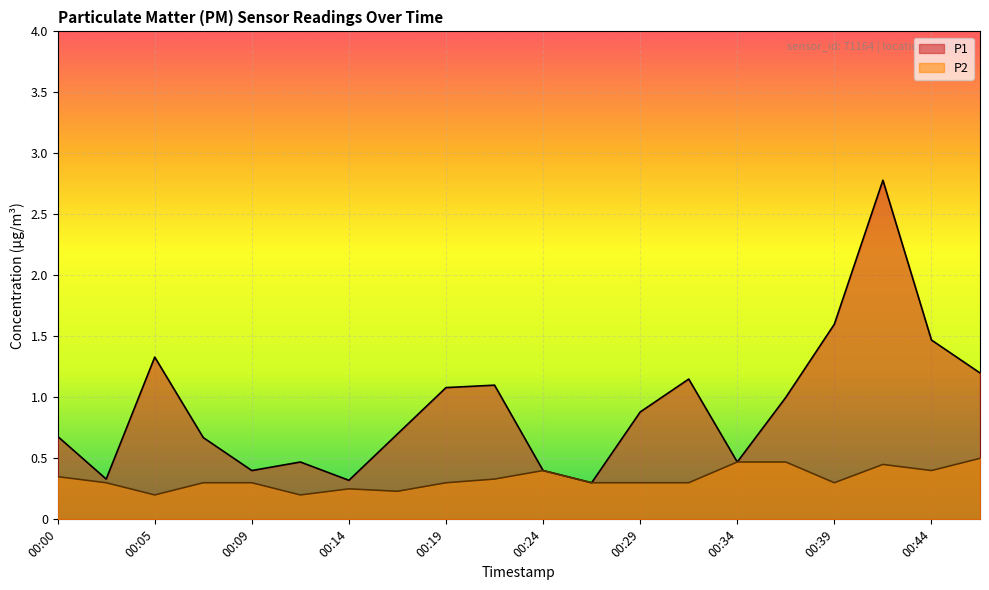

Which category has the highest value in the P1 series?

00:41